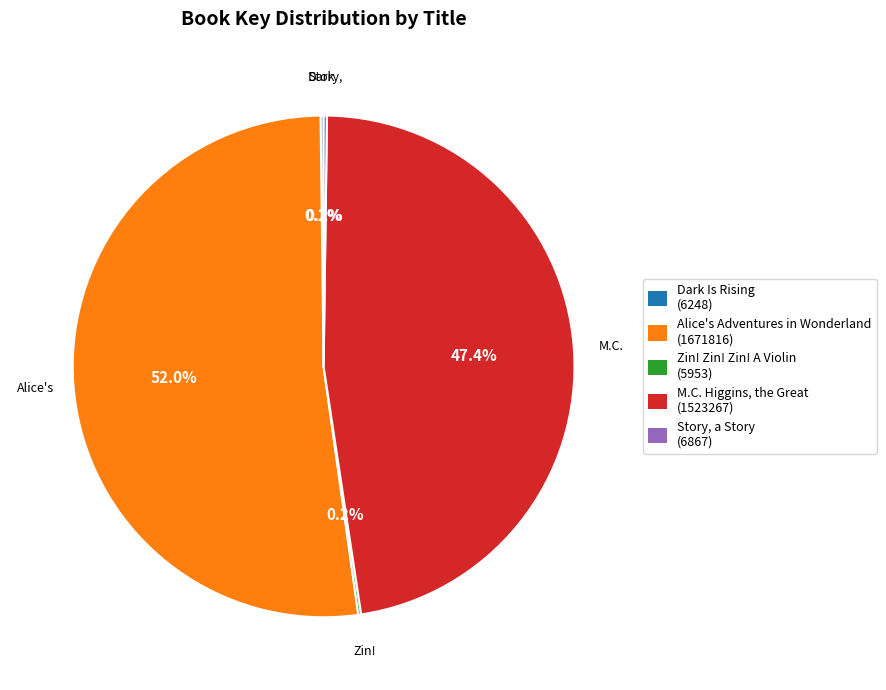

Is there any slice that represents more than half of the pie?

Yes